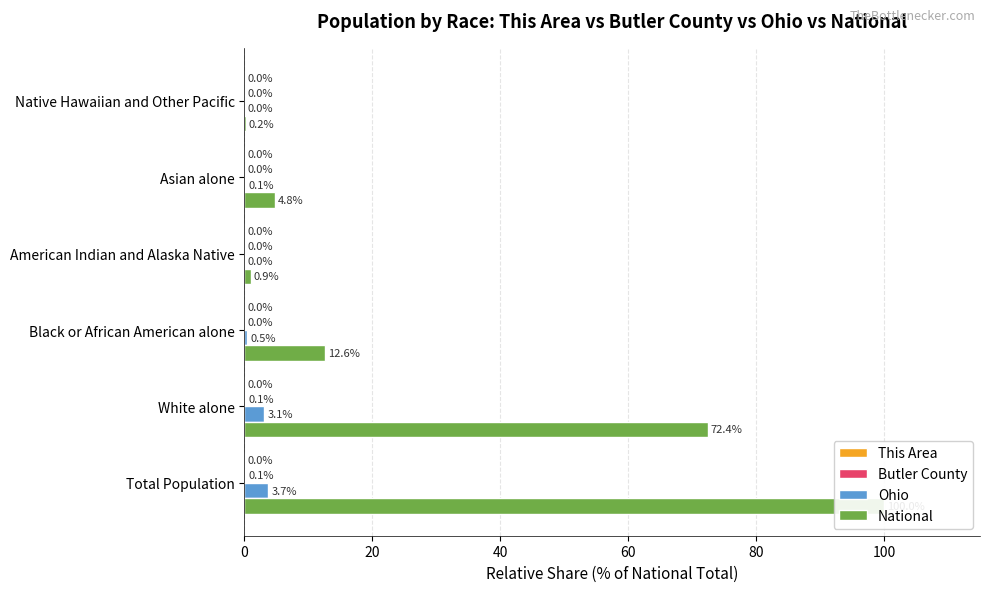

What is the spread (max minus min) of values at American Indian and Alaska Native?

0.9